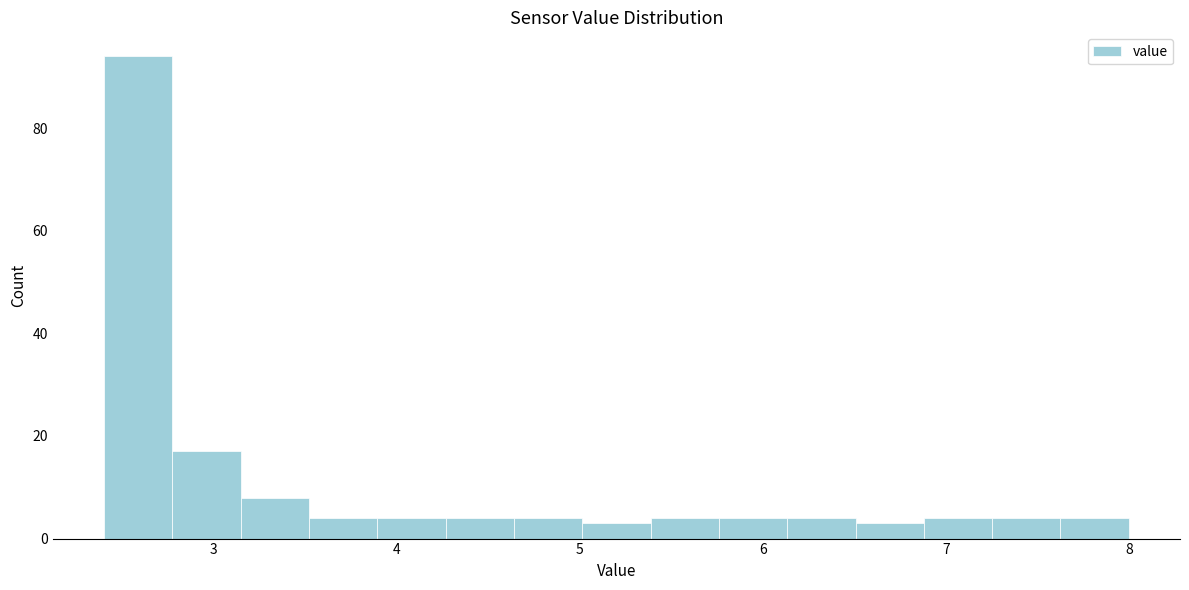

Read against the x-axis, roughly where is the centre of the tallest bar?

2.6